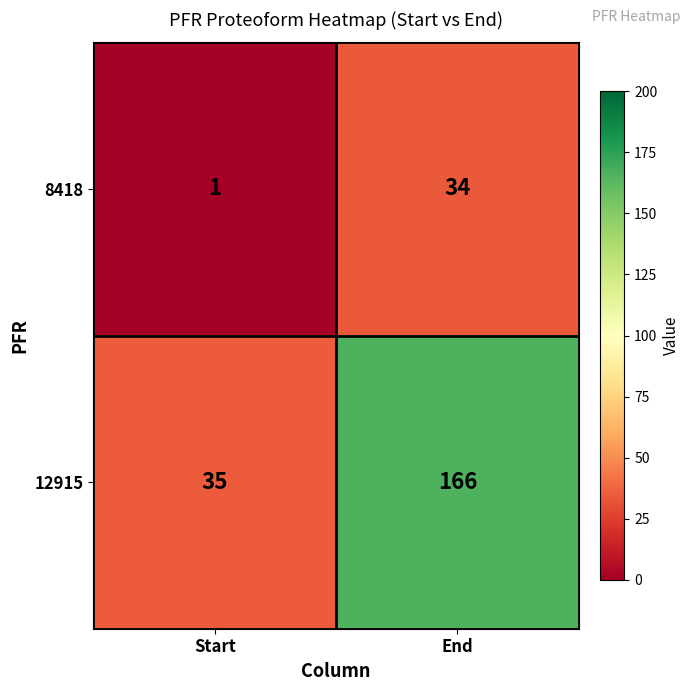

Rank the series at Start from lowest to highest value.

8418, 12915